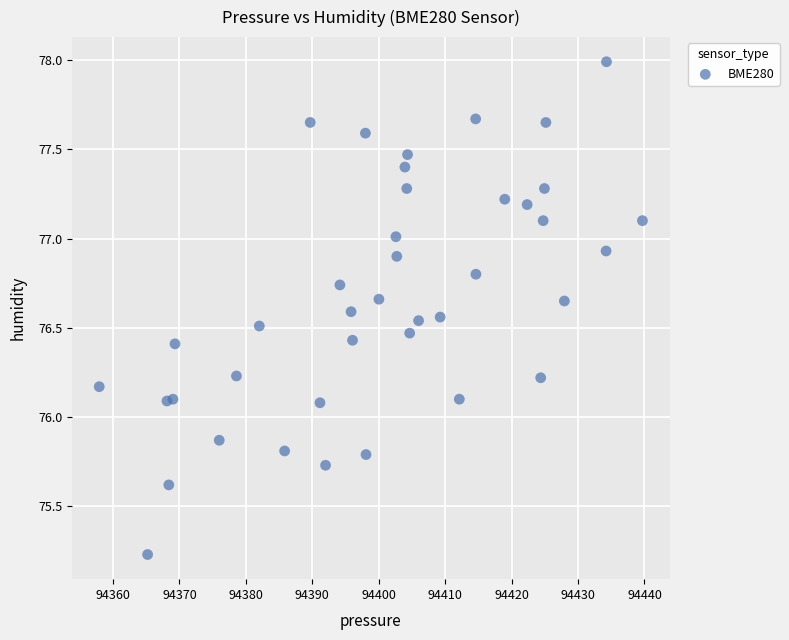

What is the range of Y values (max minus min)?

2.8